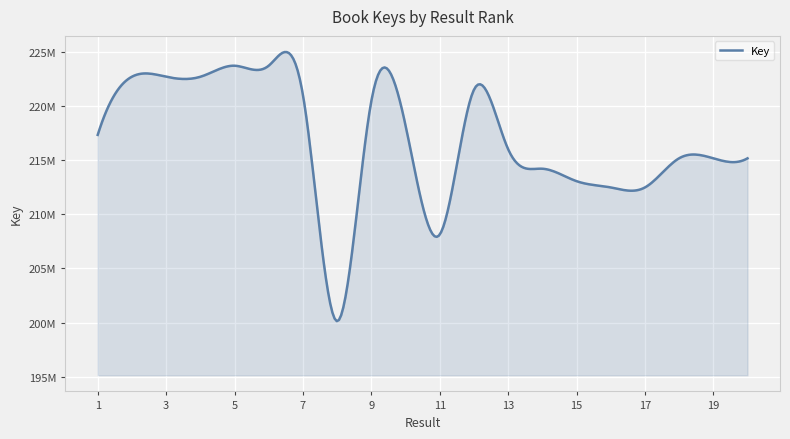

At which category does the data reach its first local valley?

4